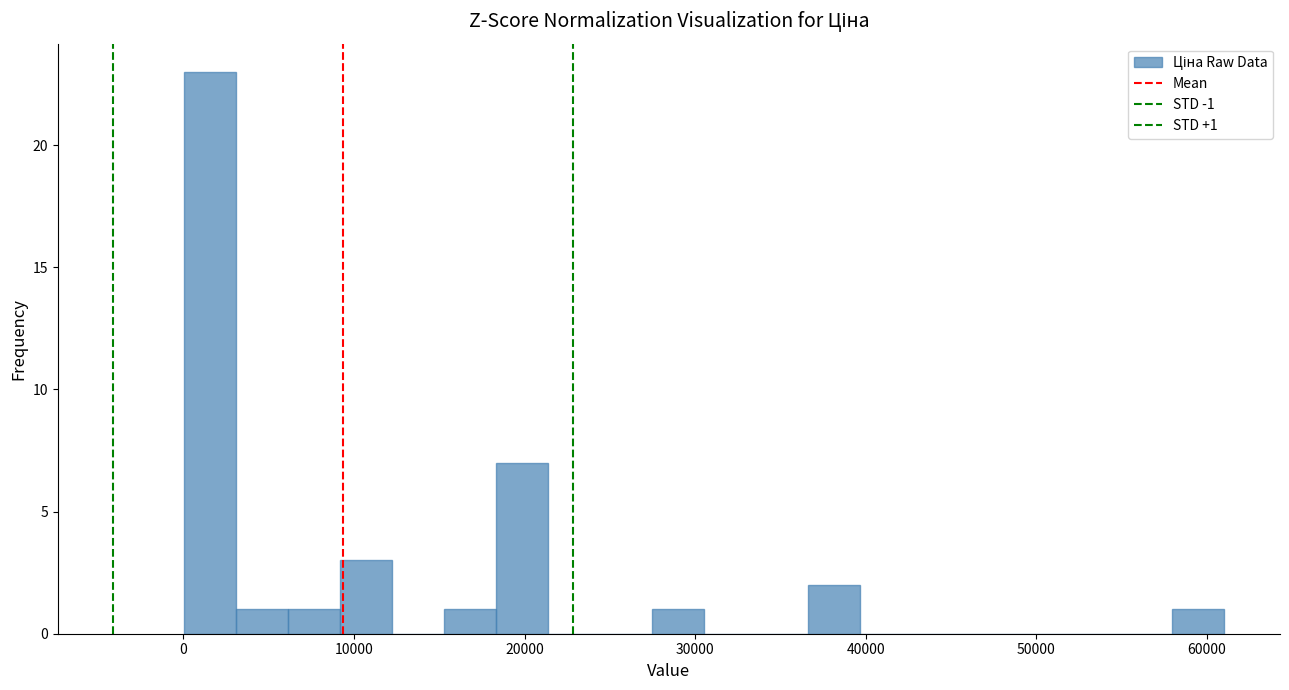

Read against the x-axis, roughly where is the centre of the tallest bar?

2000